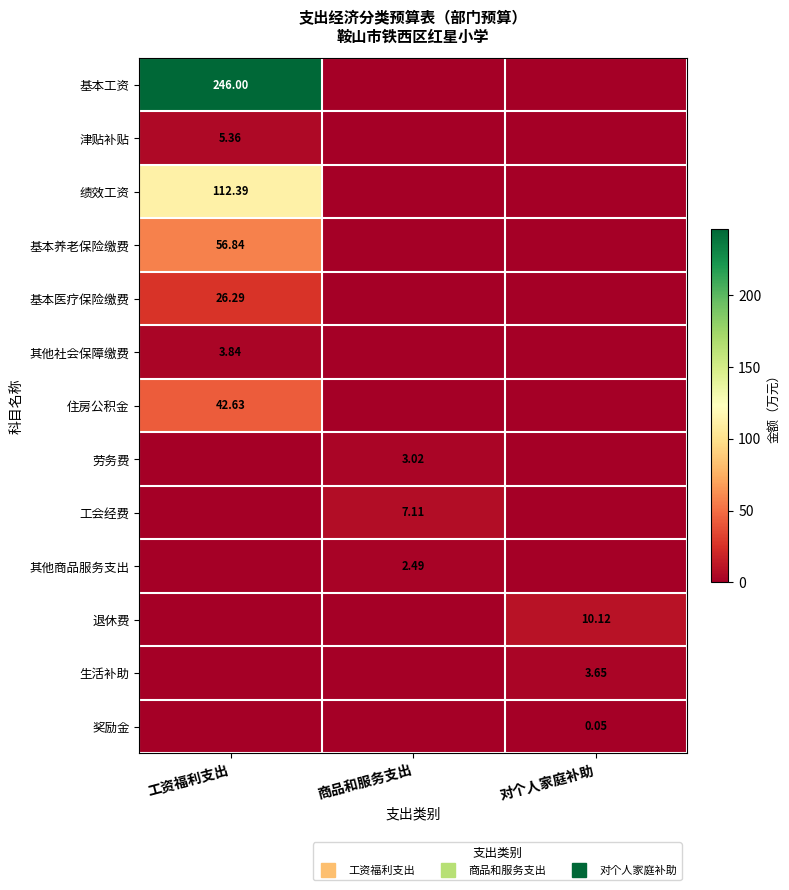

Is it true that 劳务费 equals 0.0 at 工资福利支出?

True